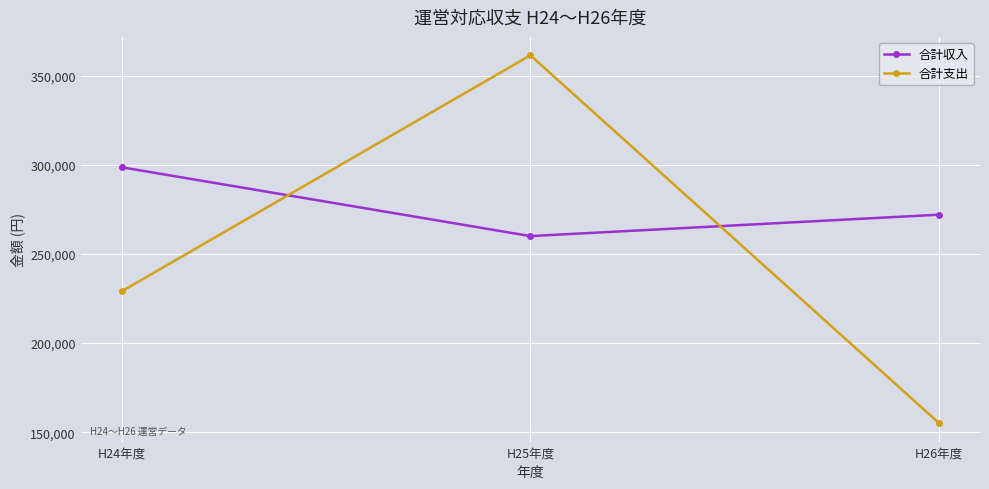

Does the chart have visible grid lines?

Yes